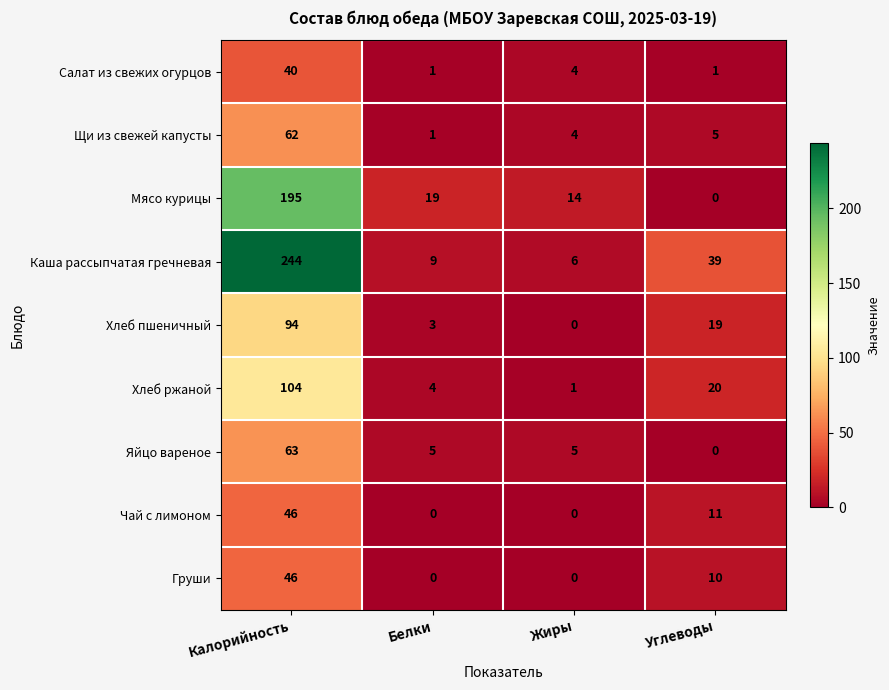

Which series has the widest spread of values?

Каша рассыпчатая гречневая